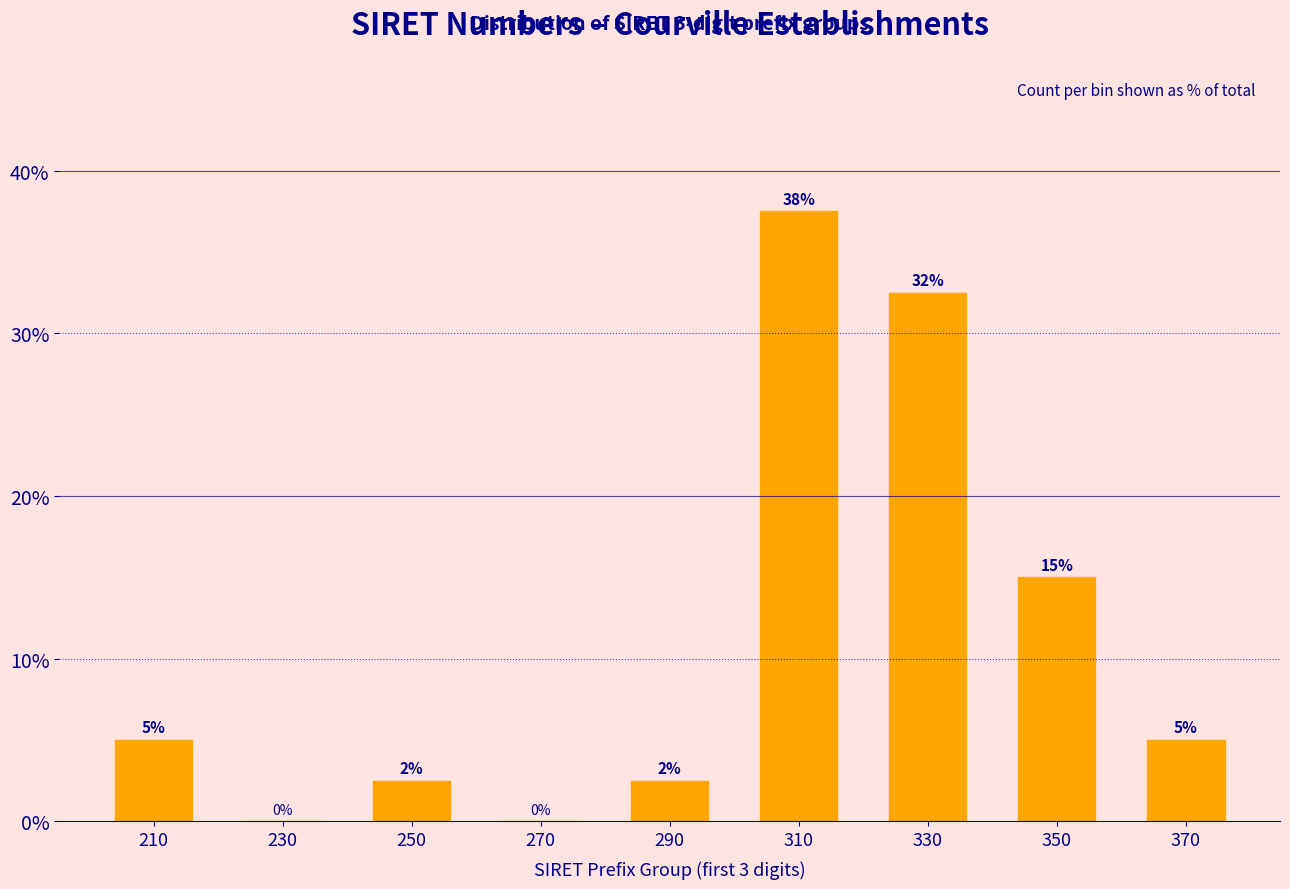

The chart shows a value of 0.0 at 230. True or false?

True